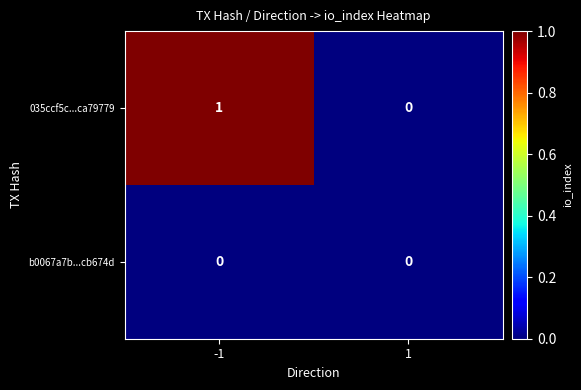

Count the number of data series in this chart.

2